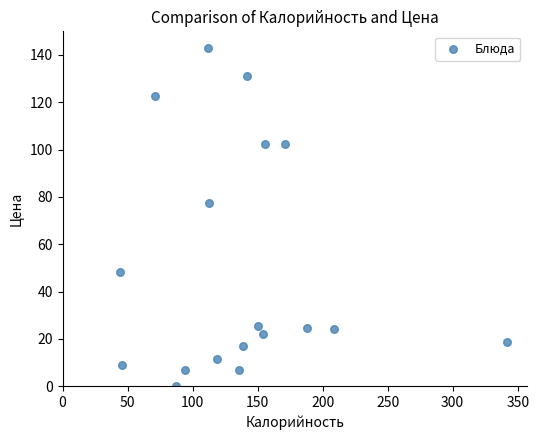

What Y value in the scatter plot is closest to 71?

77.4